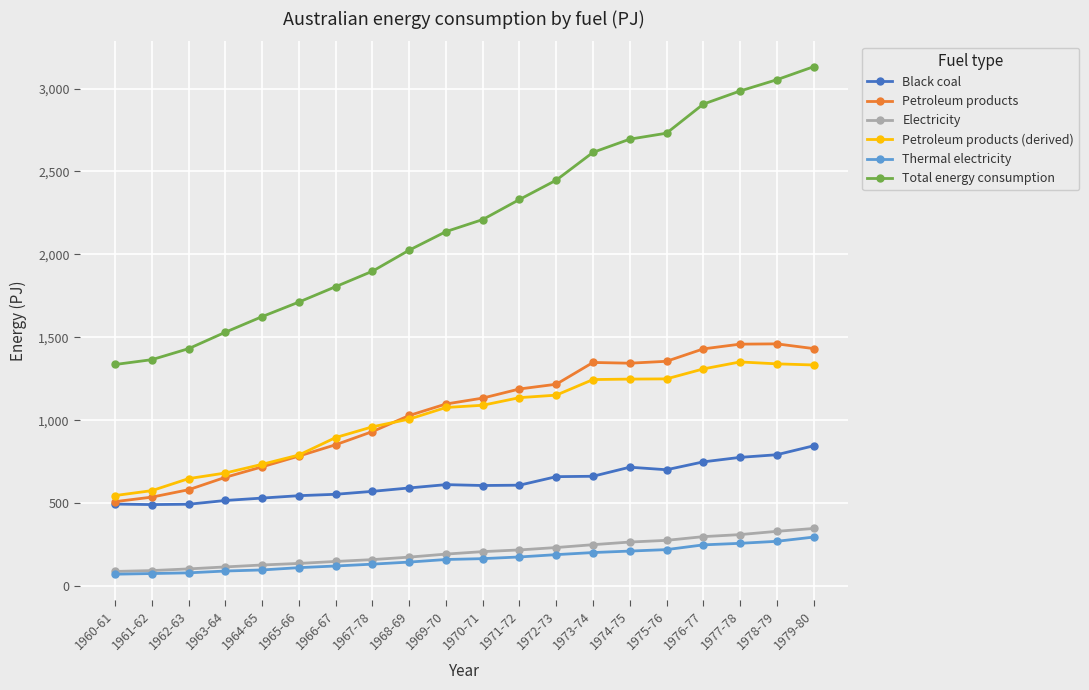

Rank the series by their maximum value, from highest to lowest.

Total energy consumption, Petroleum products, Petroleum products (derived), Black coal, Electricity, Thermal electricity